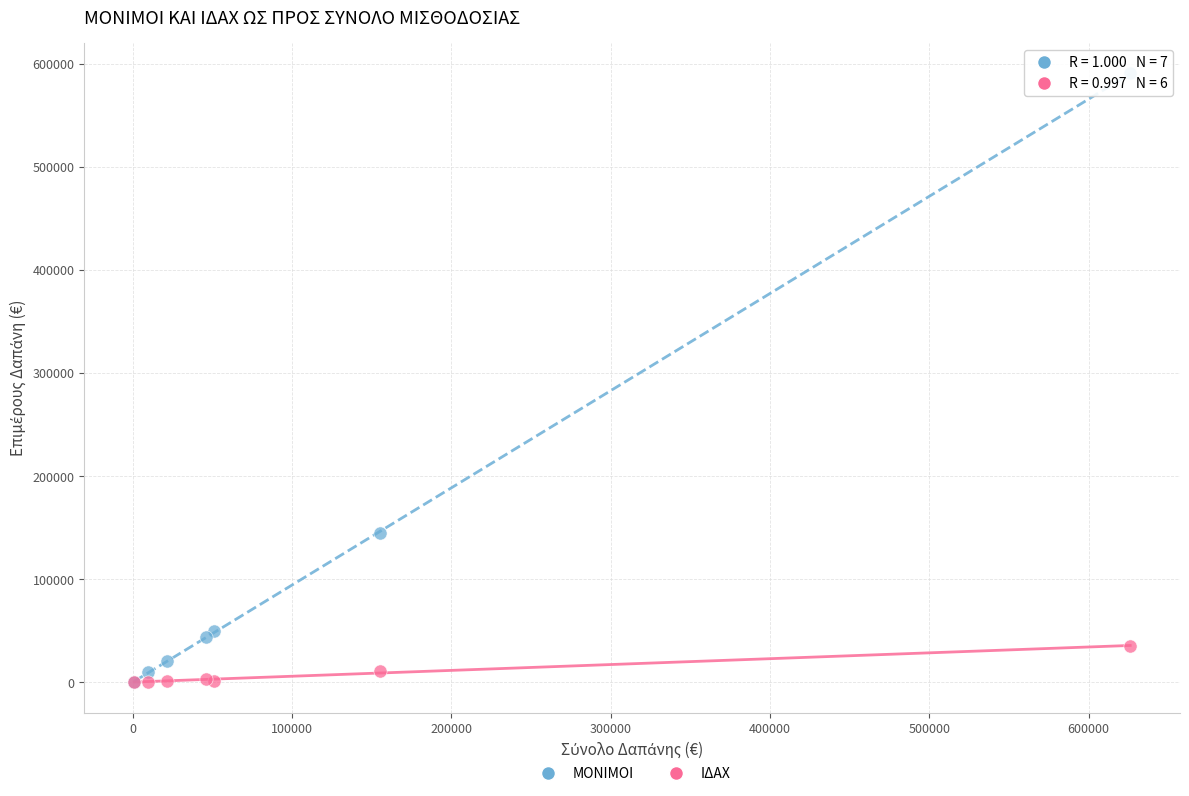

In the ΜΟΝΙΜΟΙ series, what Y value is closest to 295653?

144660.1